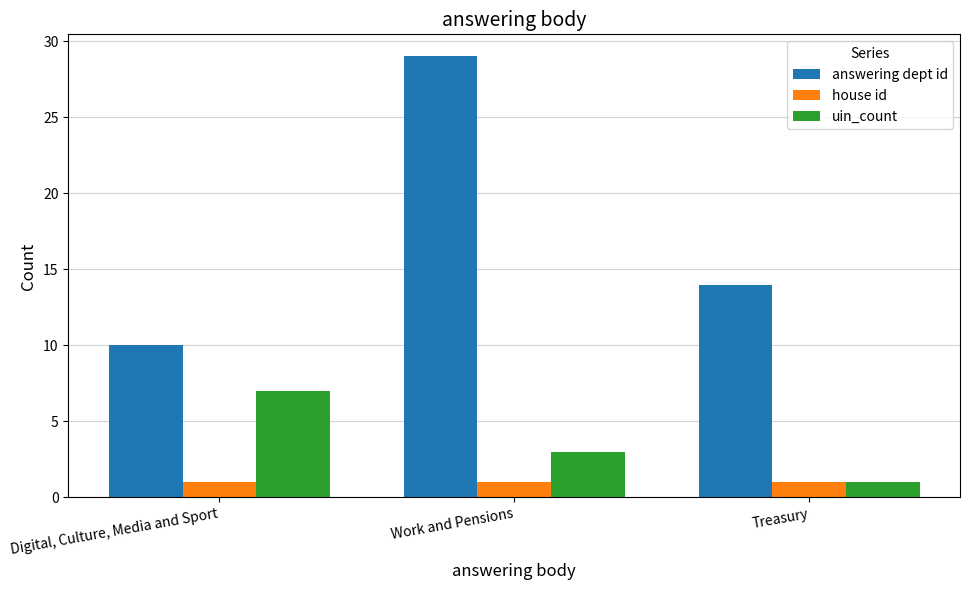

How many bars are there in total?

9